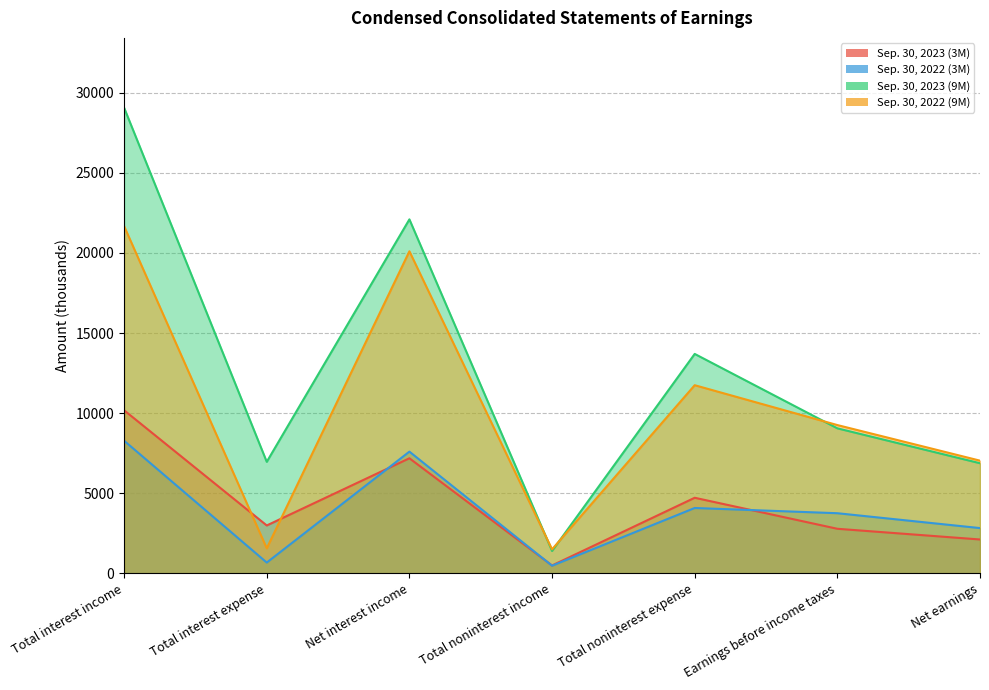

Reading left to right, list all the values displayed in this chart.

Sep. 30, 2023 (3M): Total interest income=10182	Total interest expense=2995	Net interest income=7187	Total noninterest income=499	Total noninterest expense=4723	Earnings before income taxes=2788	Net earnings=2120
Sep. 30, 2022 (3M): Total interest income=8282	Total interest expense=680	Net interest income=7602	Total noninterest income=483	Total noninterest expense=4085	Earnings before income taxes=3759	Net earnings=2831
Sep. 30, 2023 (9M): Total interest income=29060	Total interest expense=6965	Net interest income=22095	Total noninterest income=1403	Total noninterest expense=13699	Earnings before income taxes=9056	Net earnings=6878
Sep. 30, 2022 (9M): Total interest income=21672	Total interest expense=1569	Net interest income=20103	Total noninterest income=1505	Total noninterest expense=11747	Earnings before income taxes=9260	Net earnings=7039